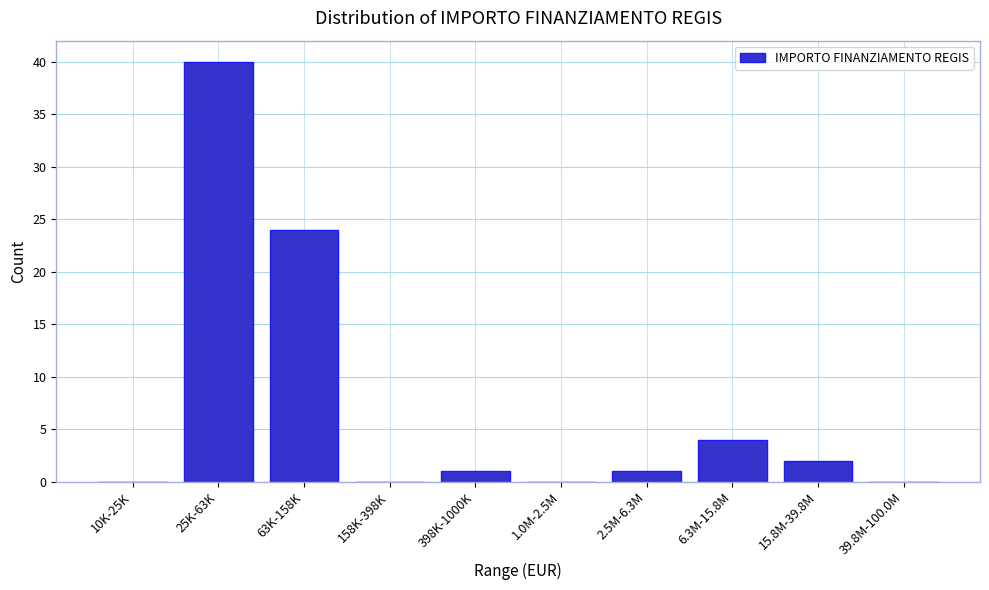

Reading left to right, extract all data points from this chart.

10K-25K=0	25K-63K=40	63K-158K=24	158K-398K=0	398K-1000K=1	1.0M-2.5M=0	2.5M-6.3M=1	6.3M-15.8M=4	15.8M-39.8M=2	39.8M-100.0M=0